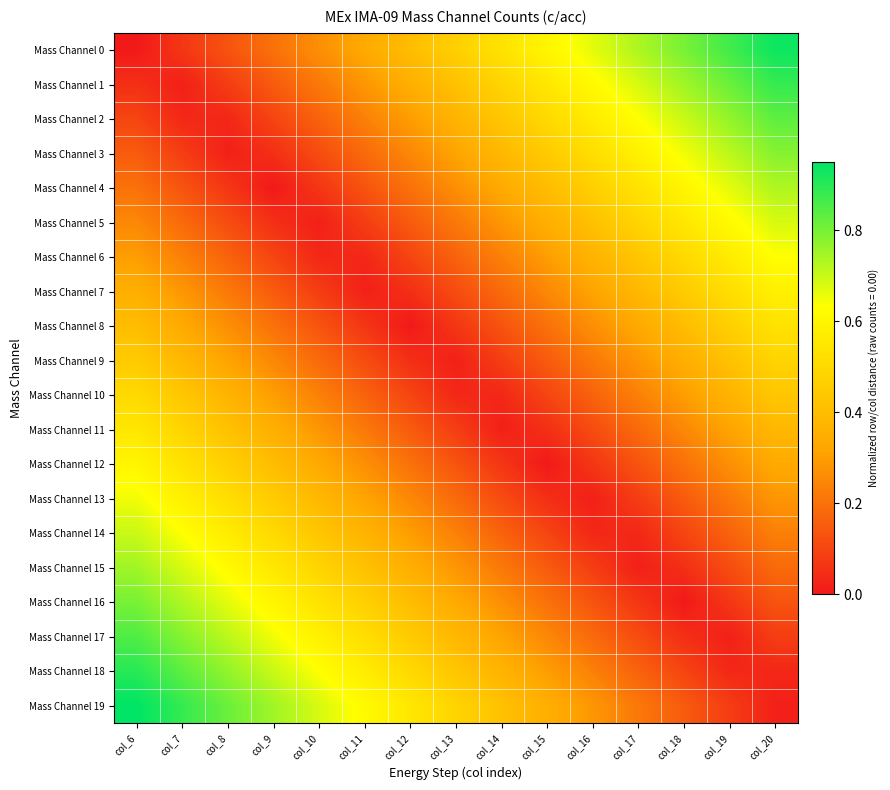

Count the number of categories in the chart.

15